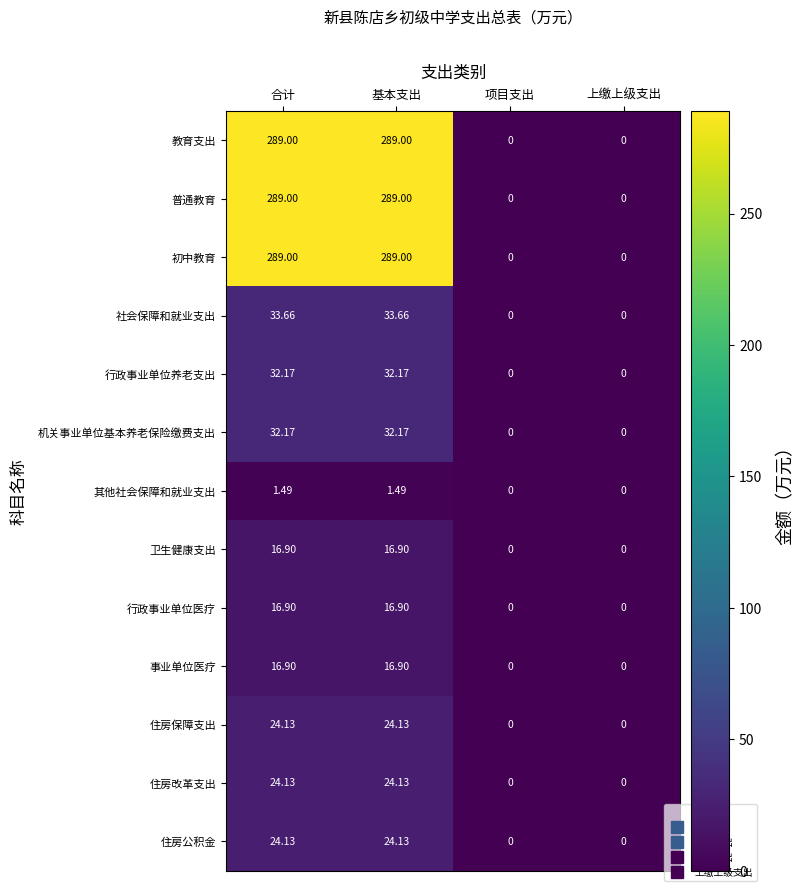

At which label does 其他社会保障和就业支出 first exceed 1?

合计